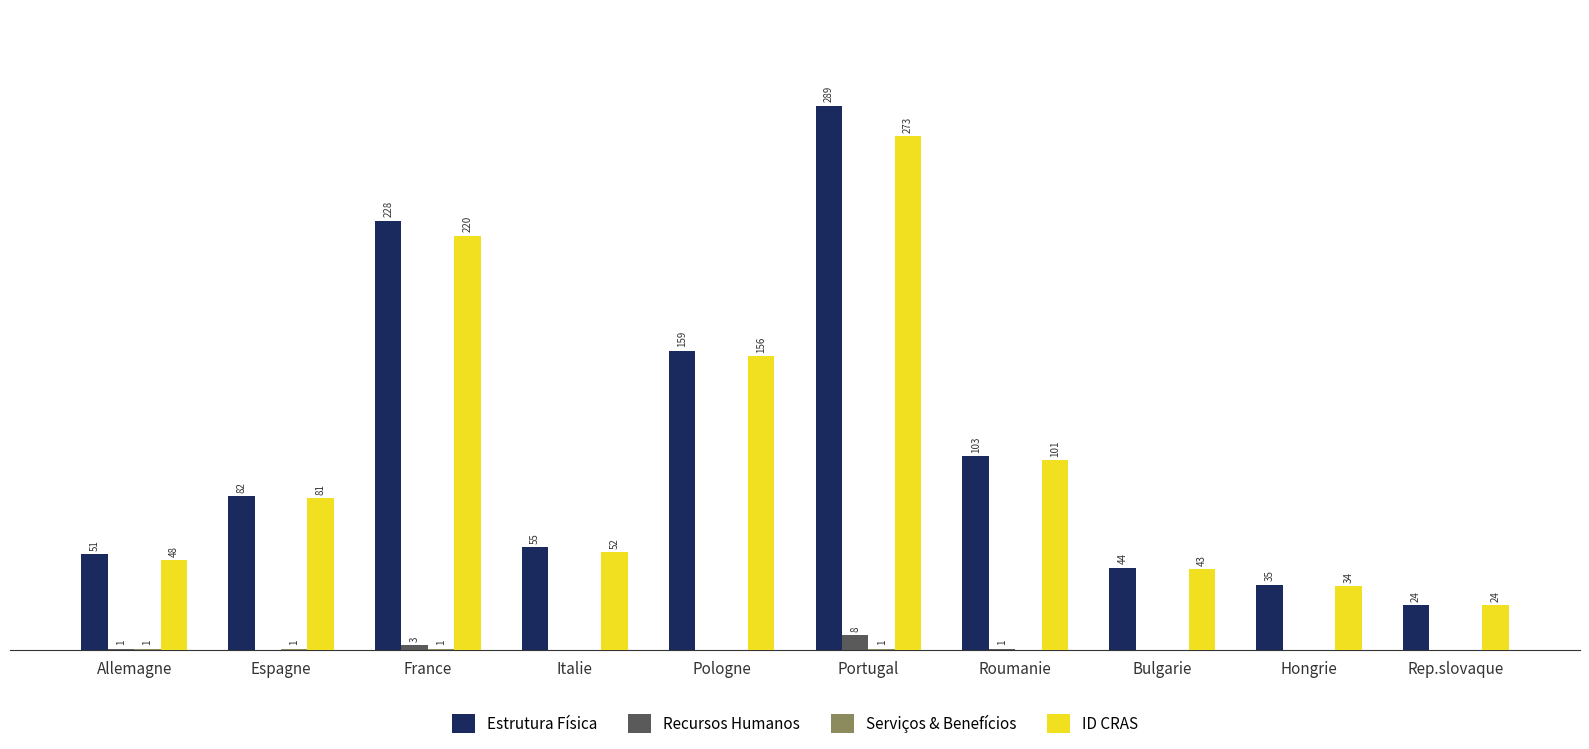

Which series has the largest total across all categories?

Estrutura Física